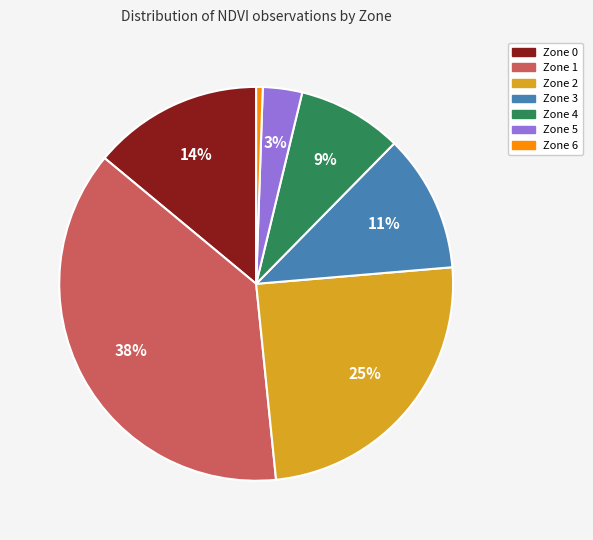

To the nearest percent, what percentage of the pie is Zone 5?

3%